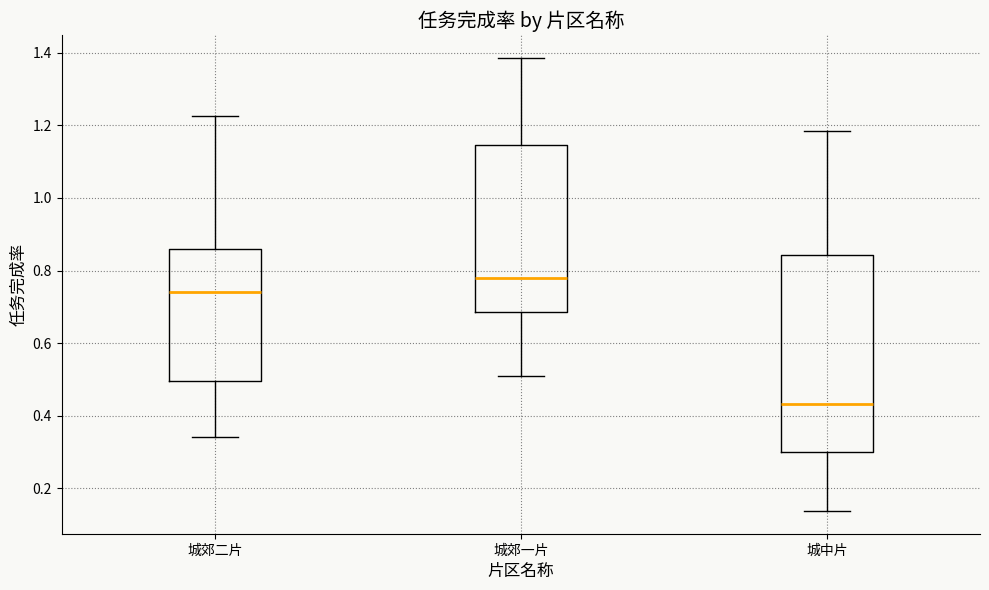

Which box is the tallest, from its lower edge to its upper edge?

城中片